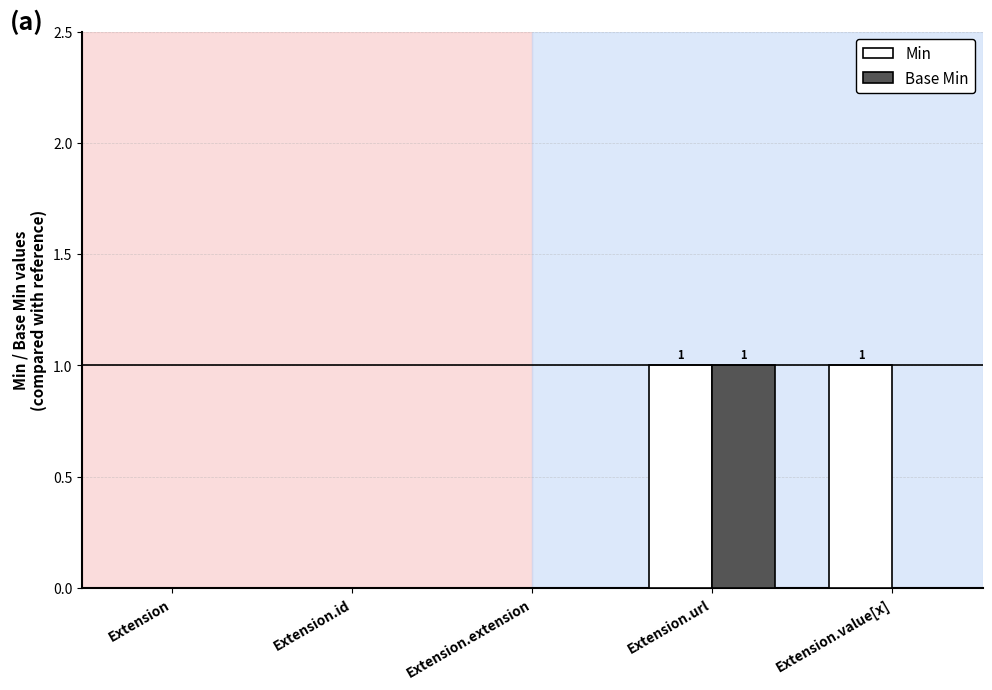

At which category is the sum across all series the highest?

Extension.url